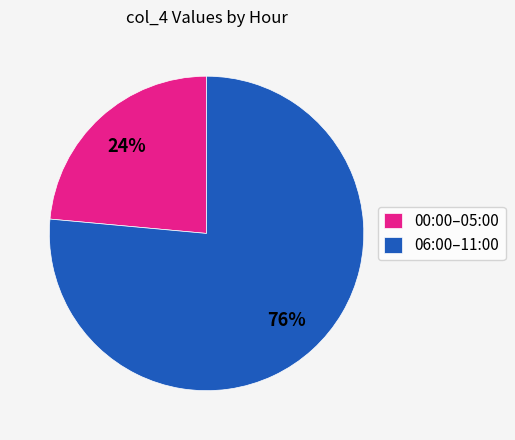

Combined, do 00:00–05:00 and 06:00–11:00 account for over 50%?

Yes